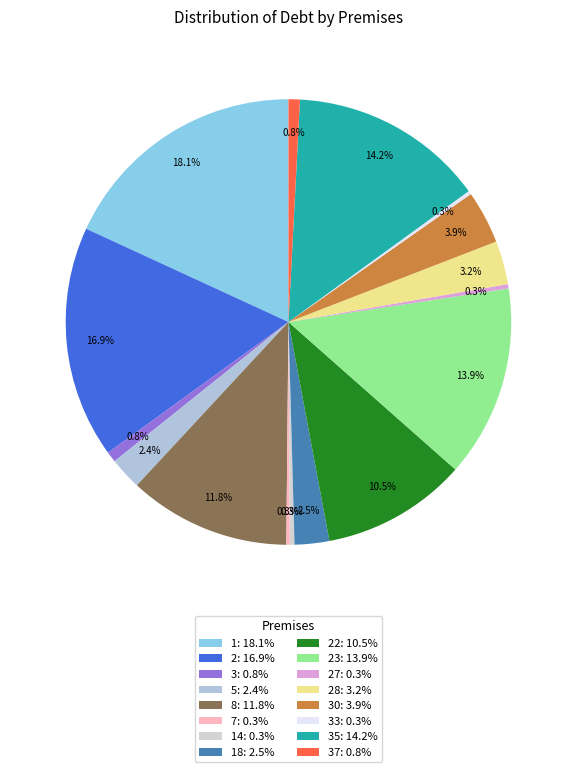

How many segments does this pie chart have?

16